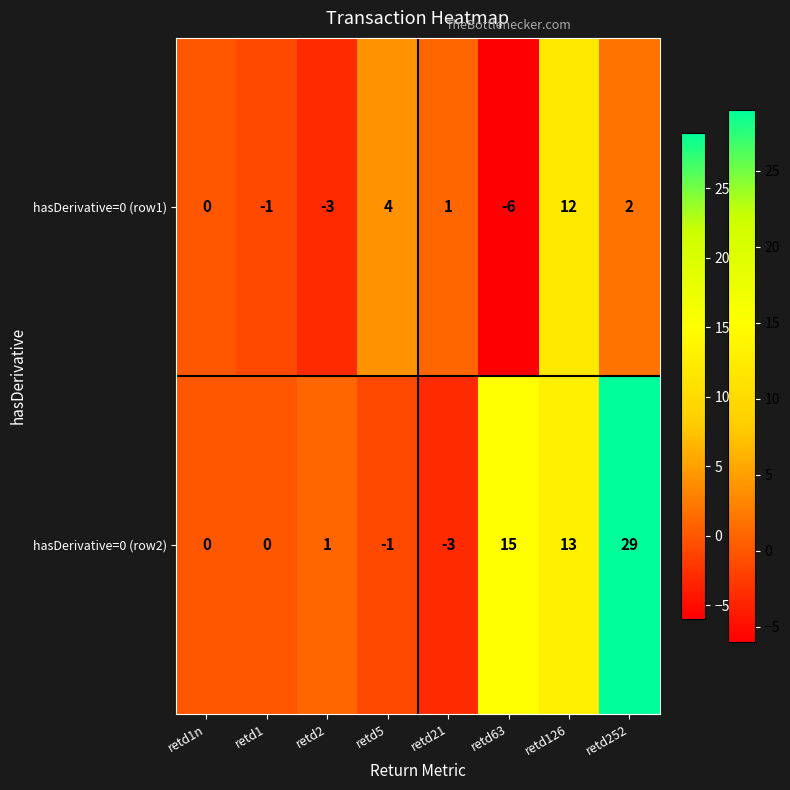

What is the spread (max minus min) of values at retd2?

4